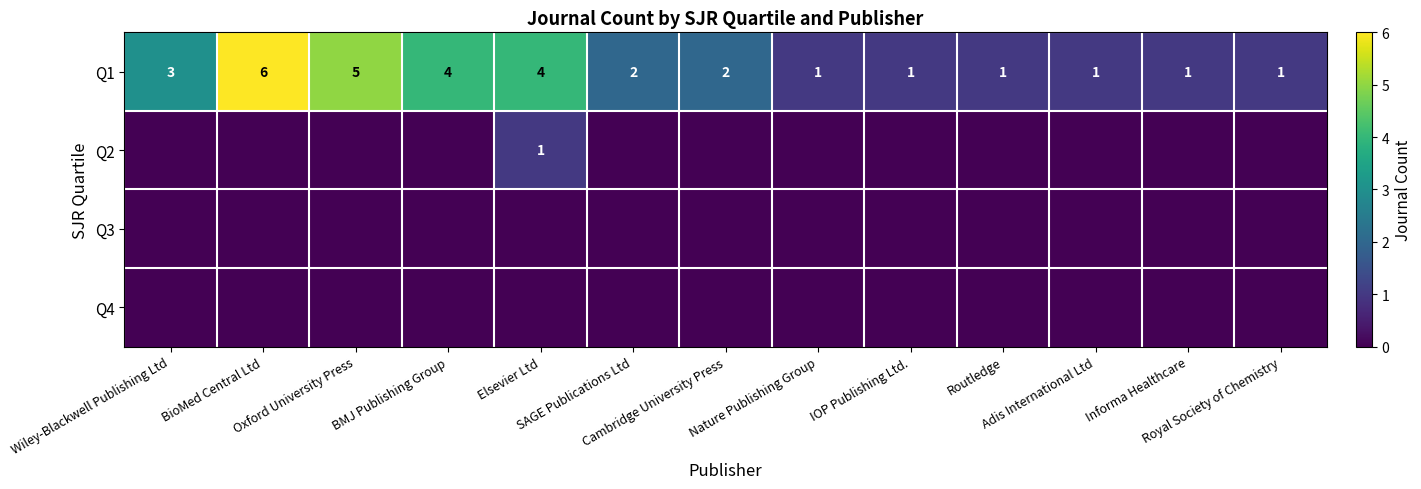

Count the Q1 values in the range 1 to 4.

11